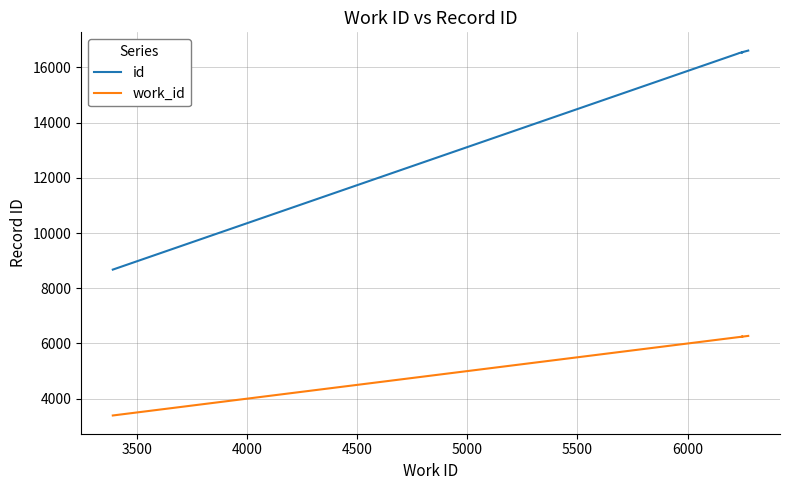

How many values in the id series are below 16545?

4